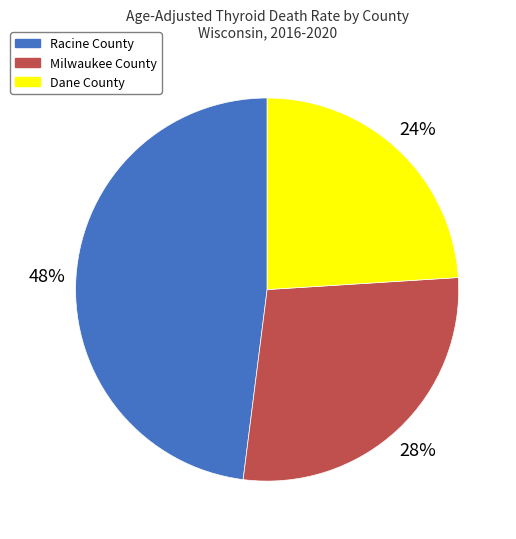

Does Dane County represent more than half of the total?

No